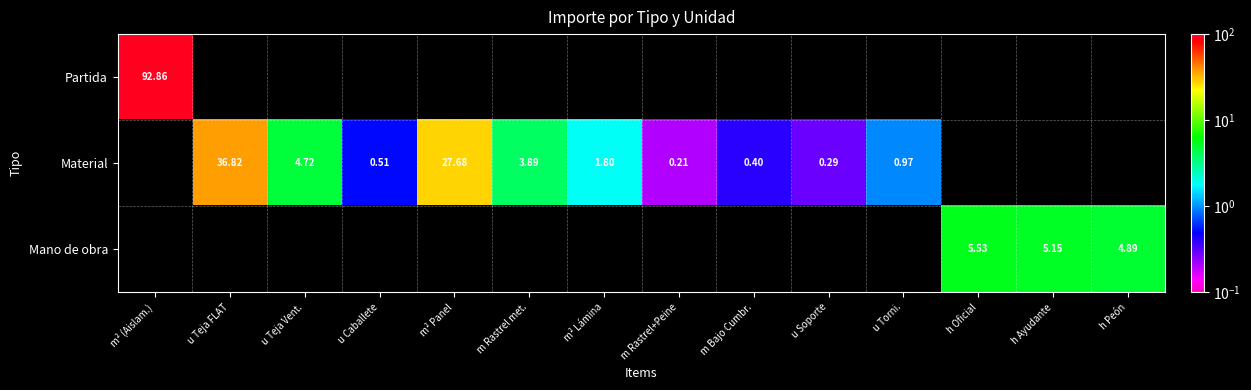

At how many categories does at least one series exceed 38?

1